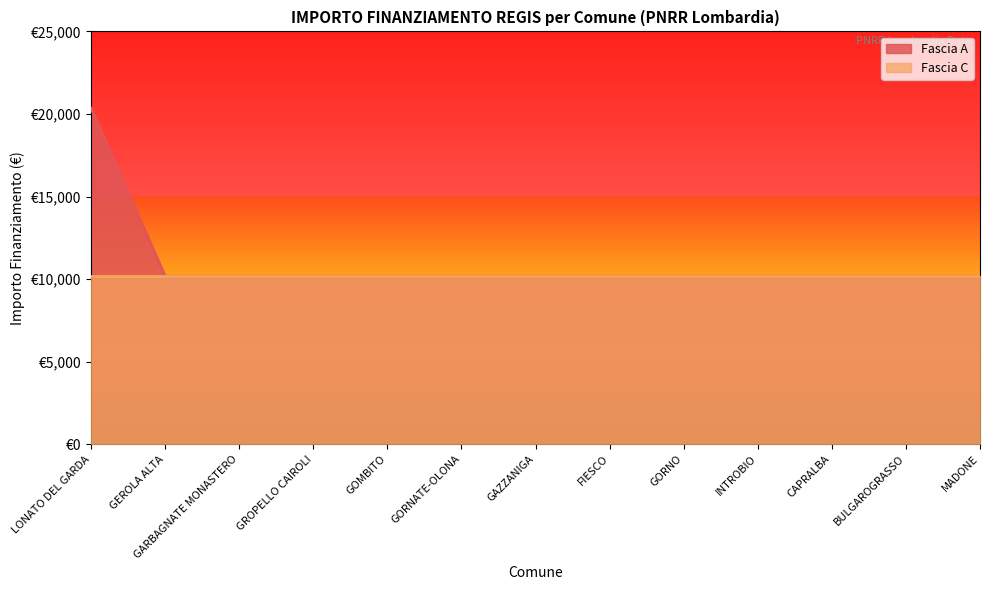

Approximately how many times larger is the value at GROPELLO CAIROLI compared to LONATO DEL GARDA?

0.5